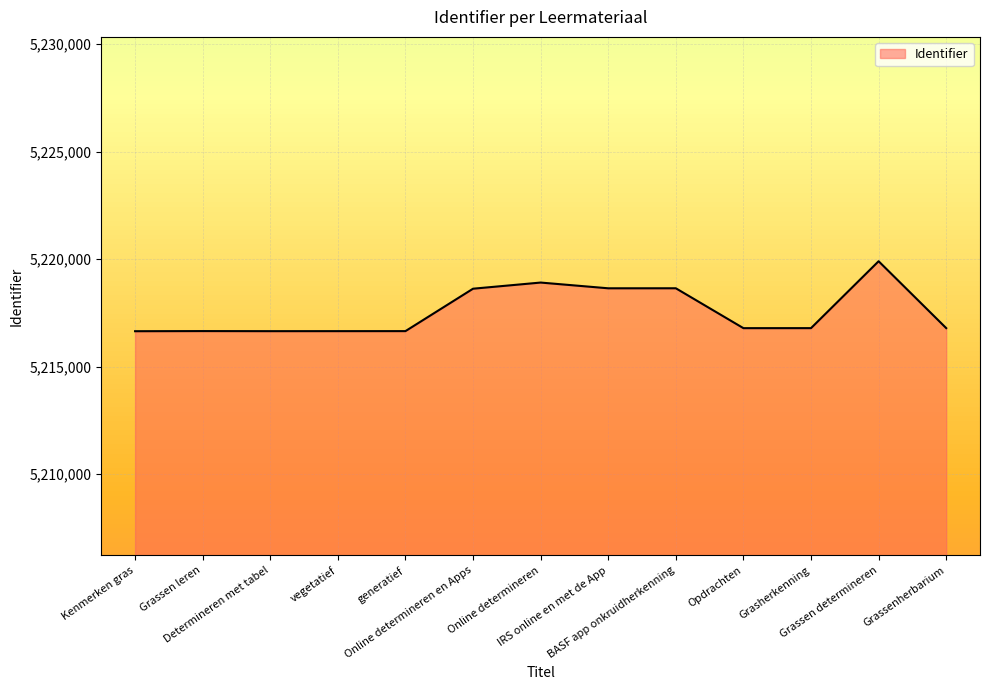

What is the minimum value shown in the chart?

5216643